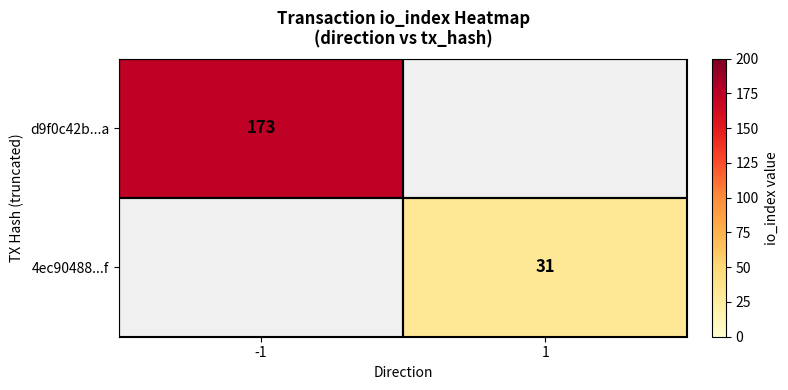

The d9f0c42b...a series shows 248 at -1. True or false?

False